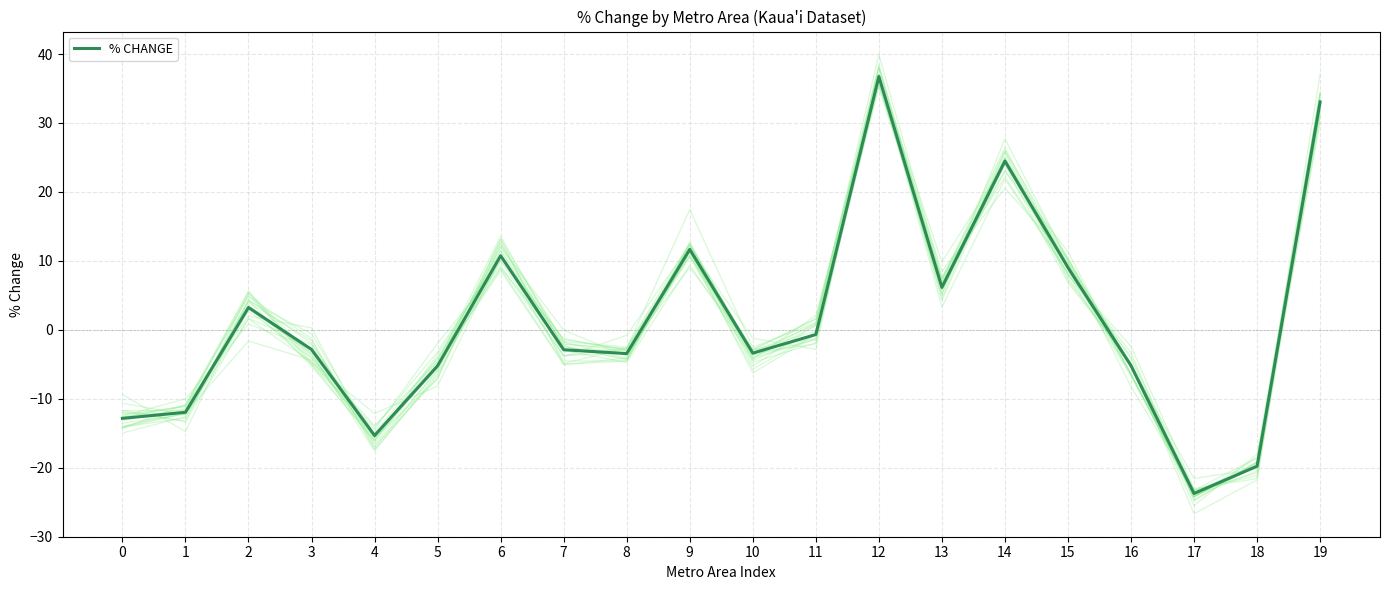

The chart shows a value of -5.2 at 5. True or false?

True